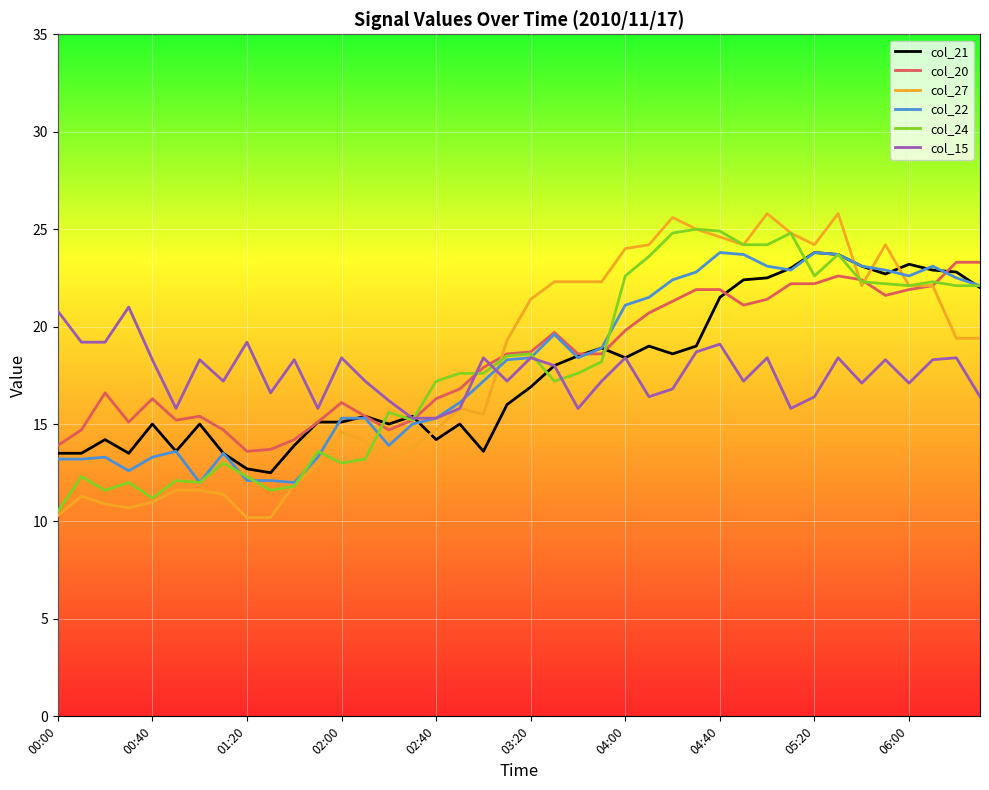

What is the highest value of the col_21 series?

23.8